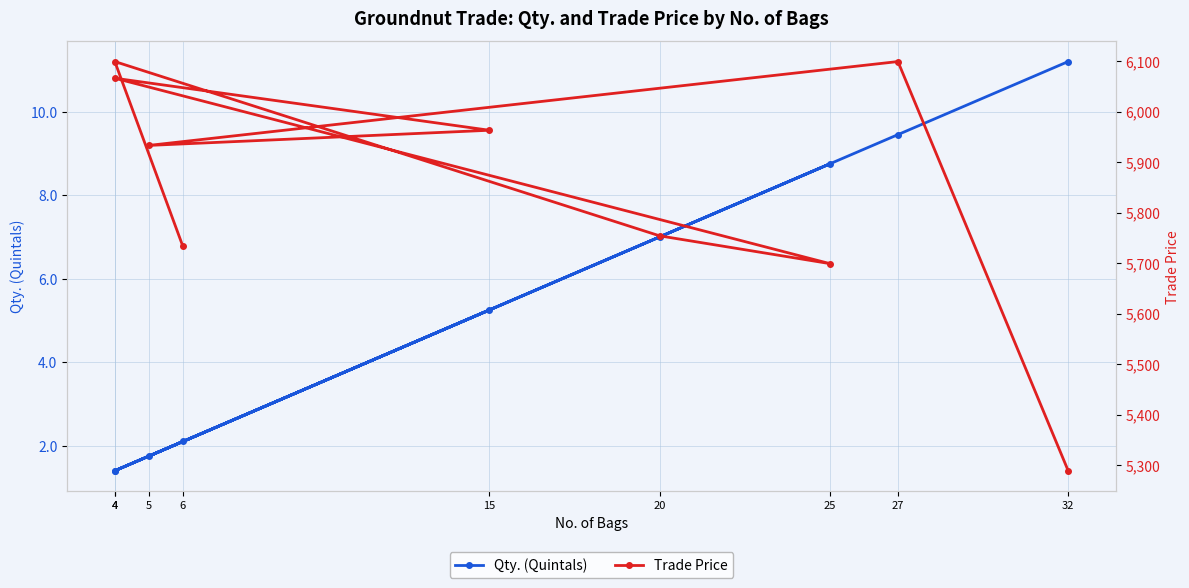

True or false: Qty. (Quintals) and Trade Price cross at least once.

False